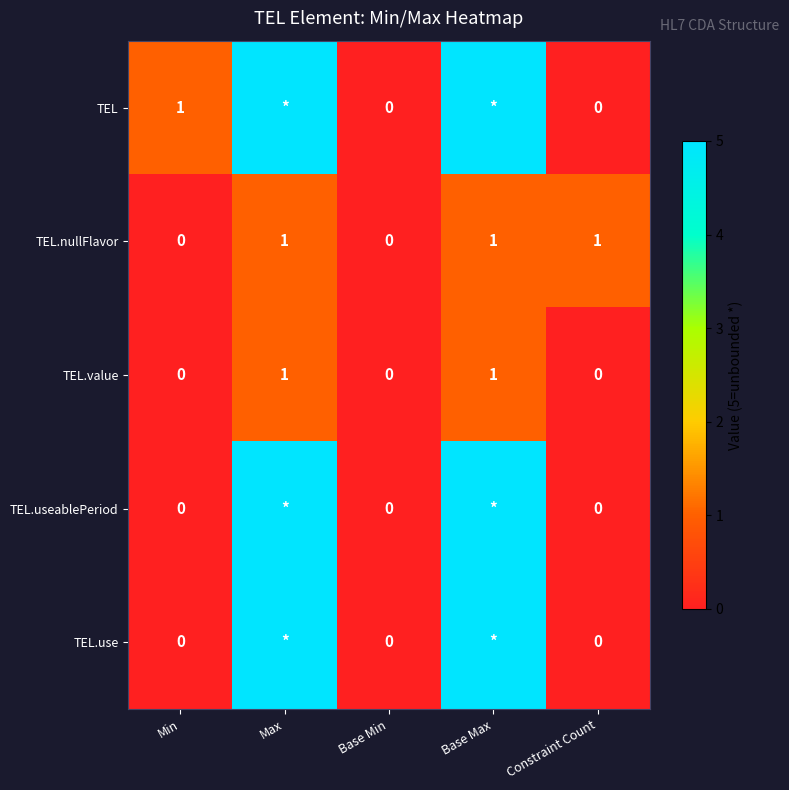

True or false: TEL.nullFlavor has a value of 0 at Max.

False